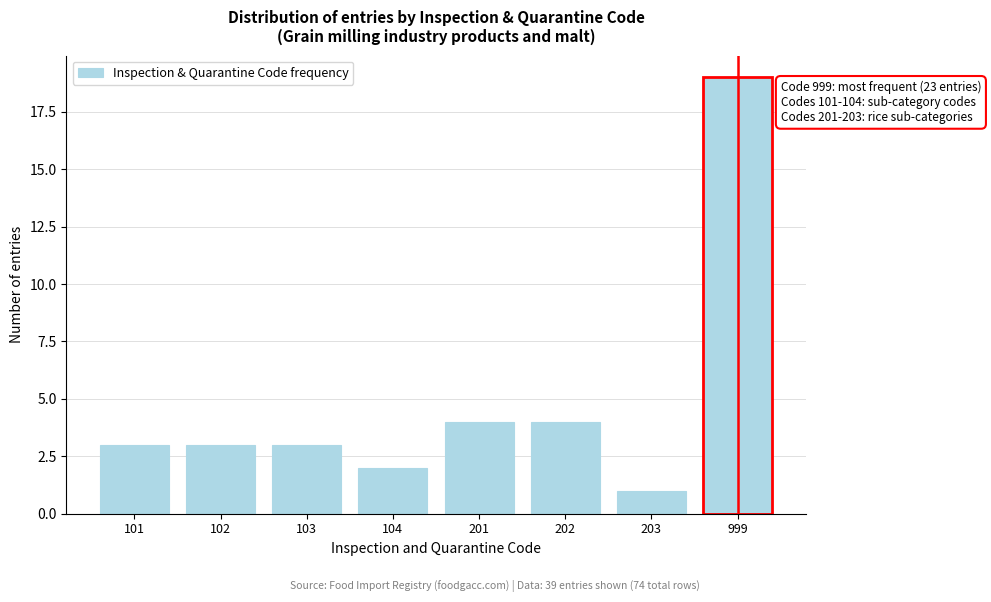

Reading left to right, what are all the values shown in this chart?

3	3	3	2	4	4	1	19